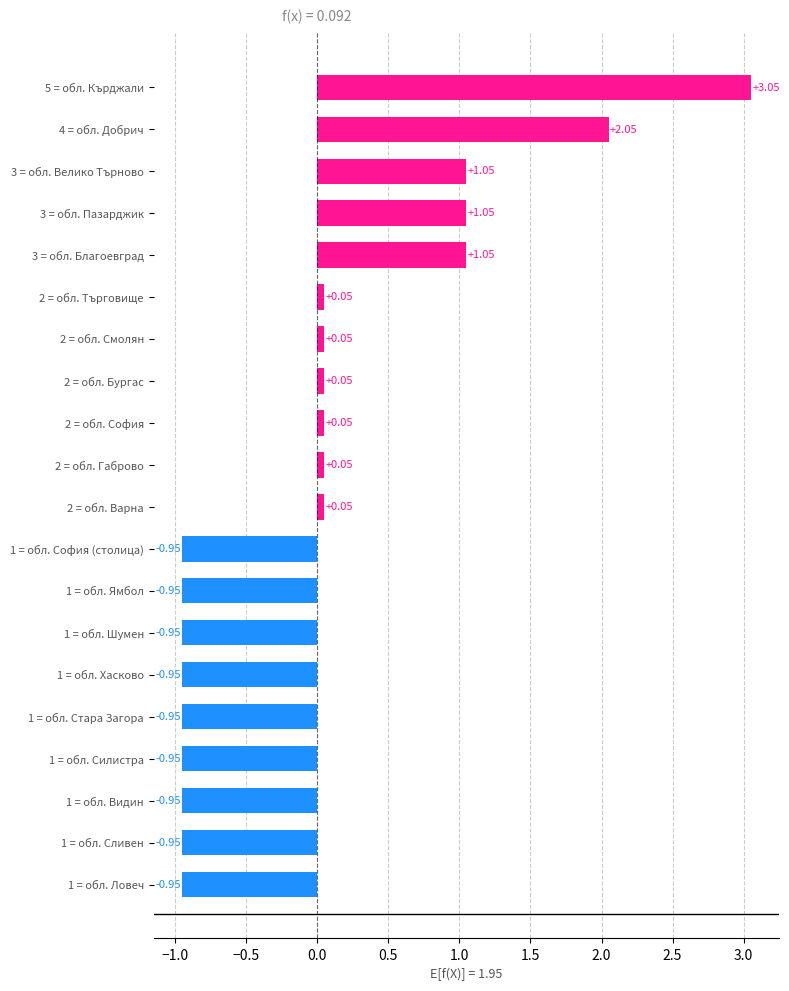

How many values are below 0?

9